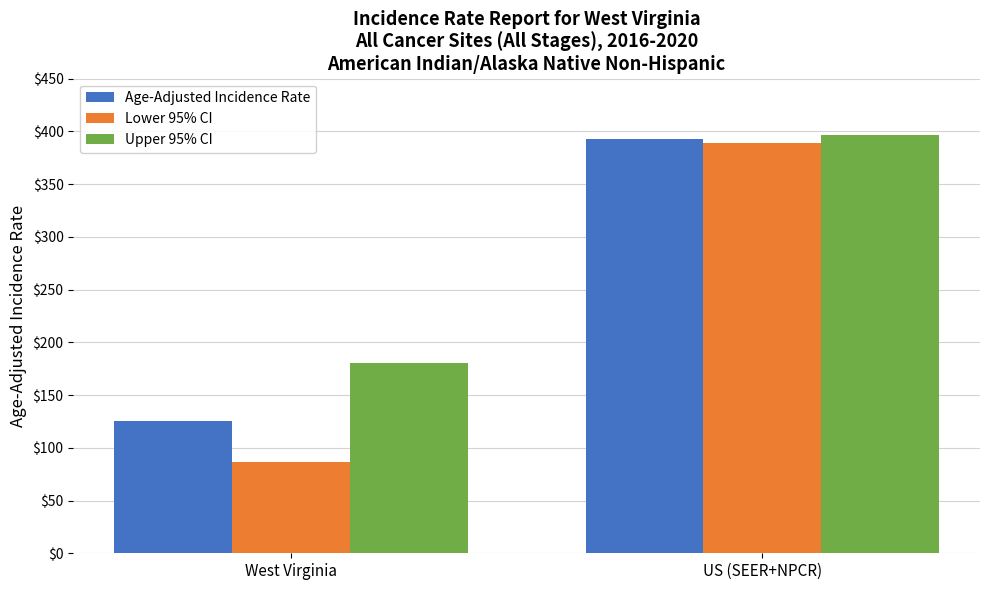

Where is Lower 95% CI nearest to the value 237?

West Virginia